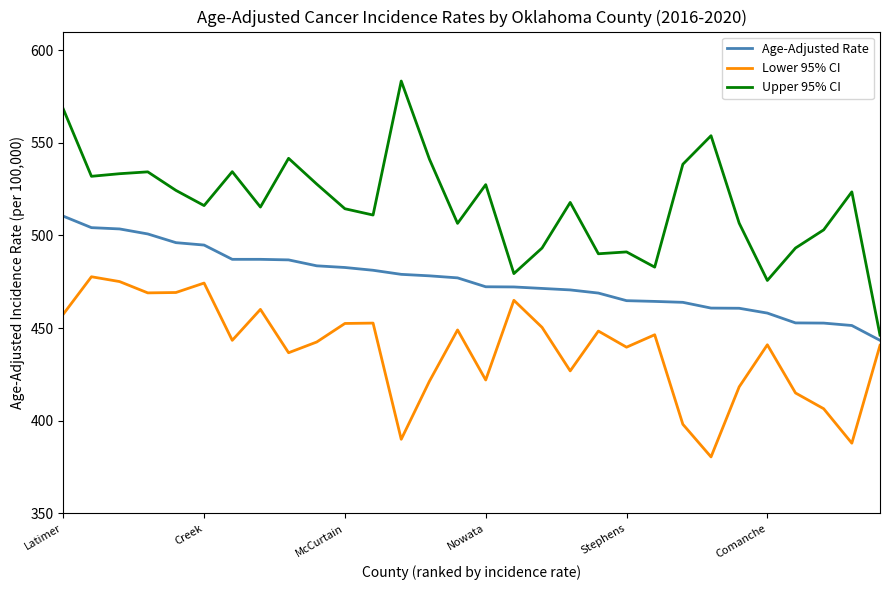

Which series has the largest range (max minus min)?

Upper 95% CI